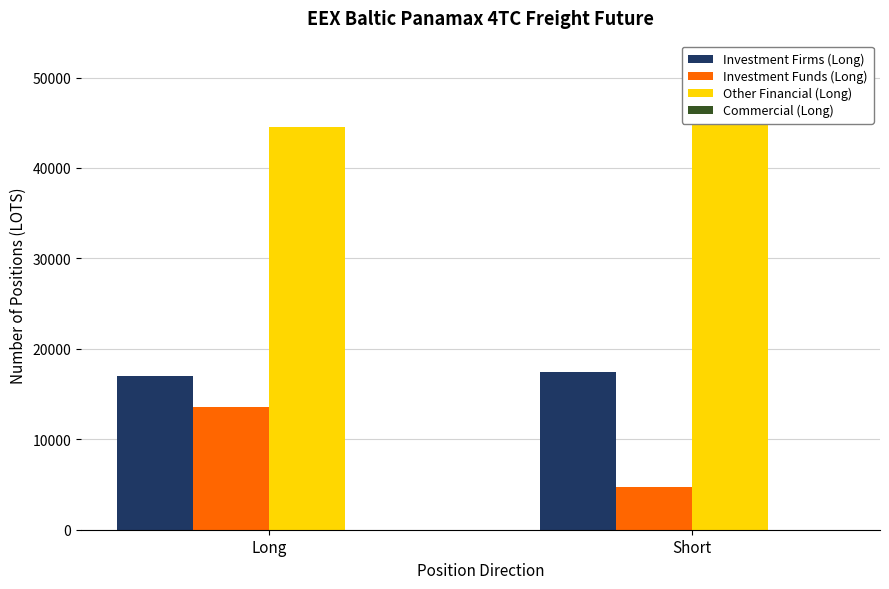

Rank the series by their maximum value, from highest to lowest.

Other Financial (Long), Investment Firms (Long), Investment Funds (Long), Commercial (Long)